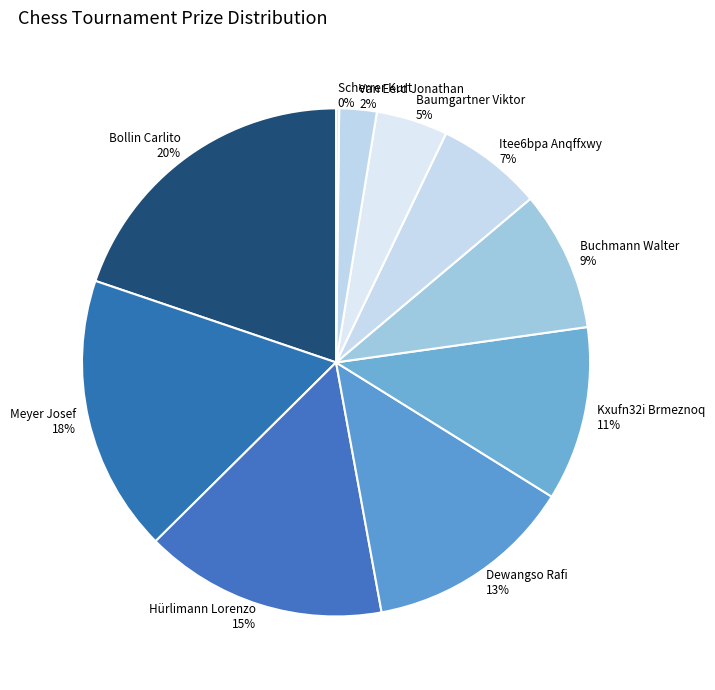

To the nearest percent, what is the difference between the largest and smallest slice percentages?

20%